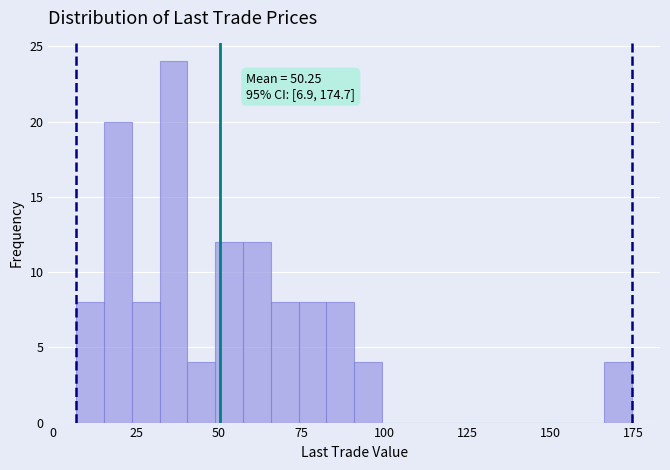

Read against the x-axis, roughly where is the centre of the tallest bar?

35